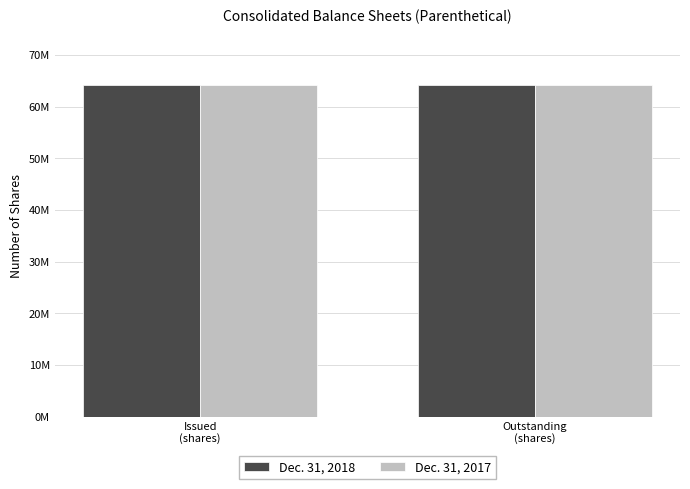

What is the approximate value of Dec. 31, 2017 at Issued
(shares)?

64231000